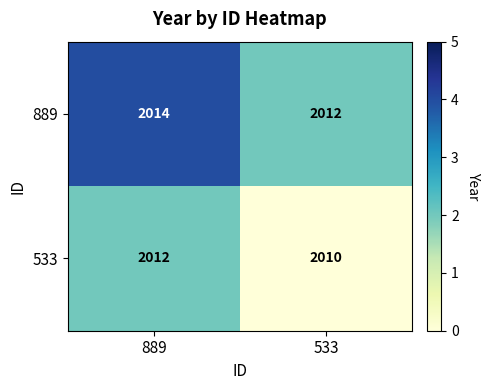

What is the sum of all 533 values?

4022